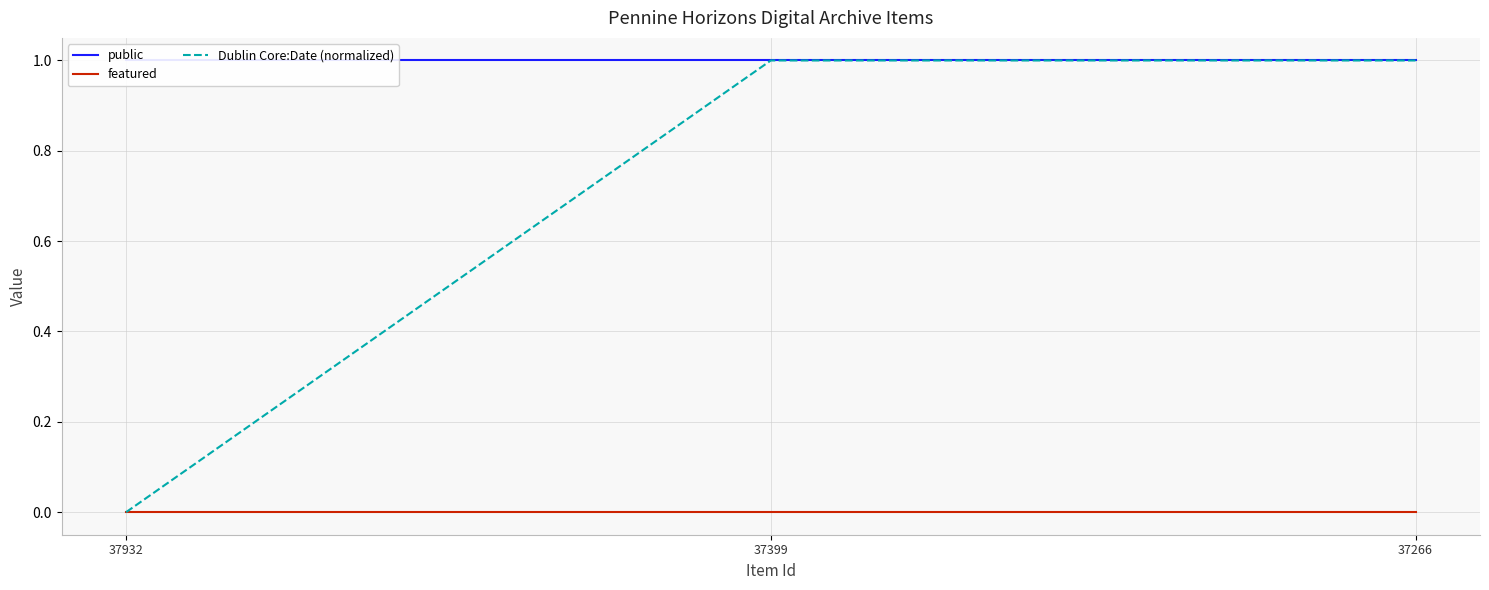

What is the maximum value shown in the chart?

1